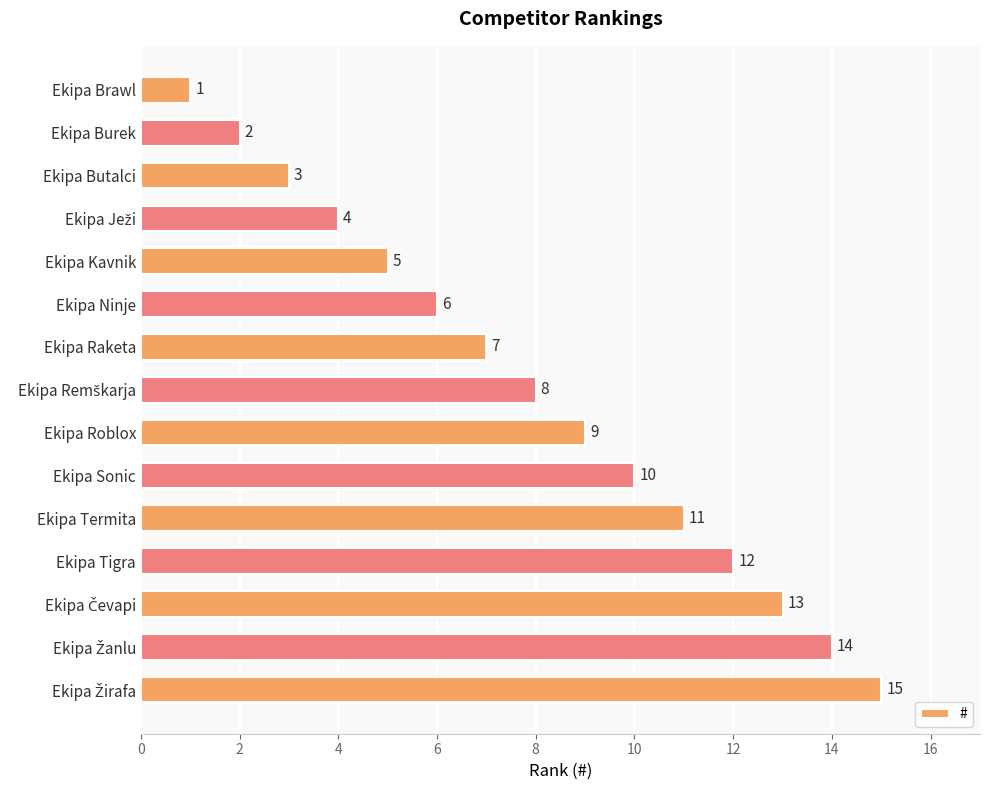

What value does the data have at Ekipa Butalci, to the nearest 5?

5